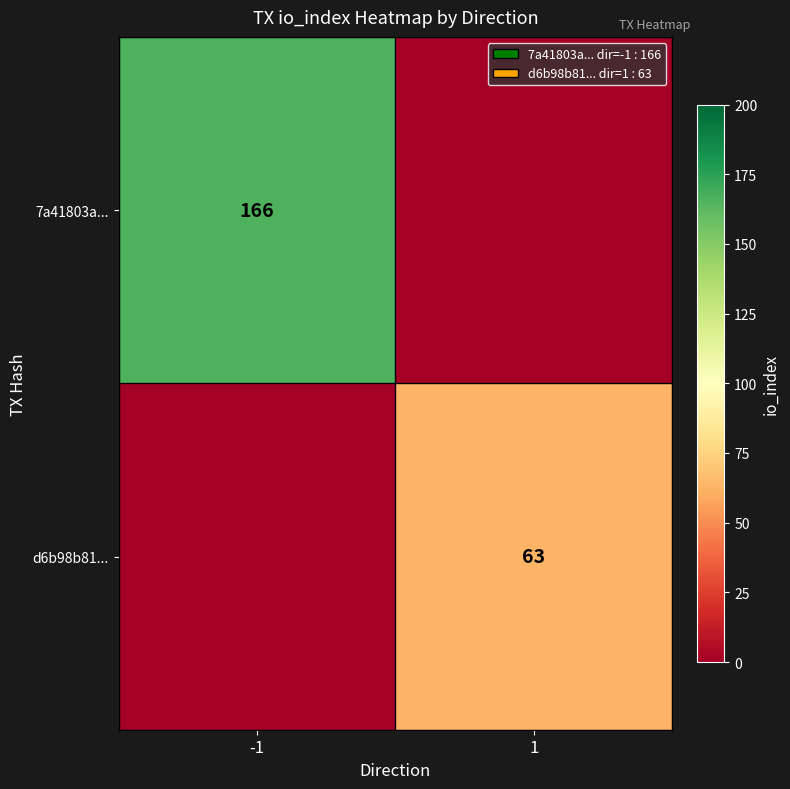

Is it true that 7a41803a... equals 34 at -1?

False